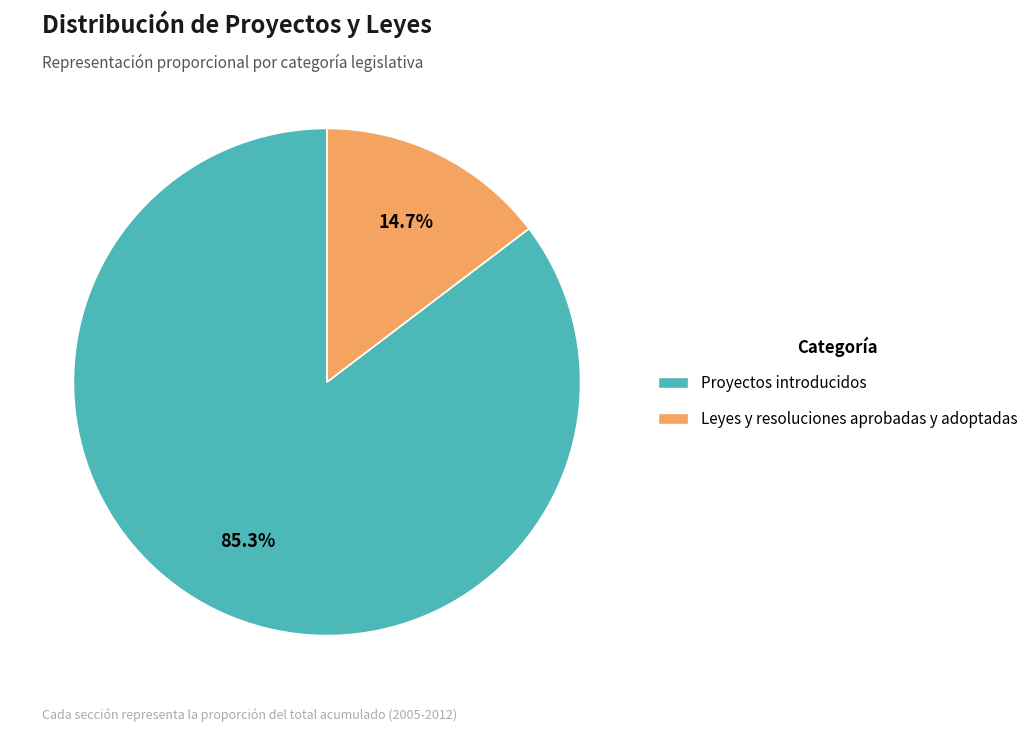

Is it true that Proyectos introducidos is 79% of the pie?

False